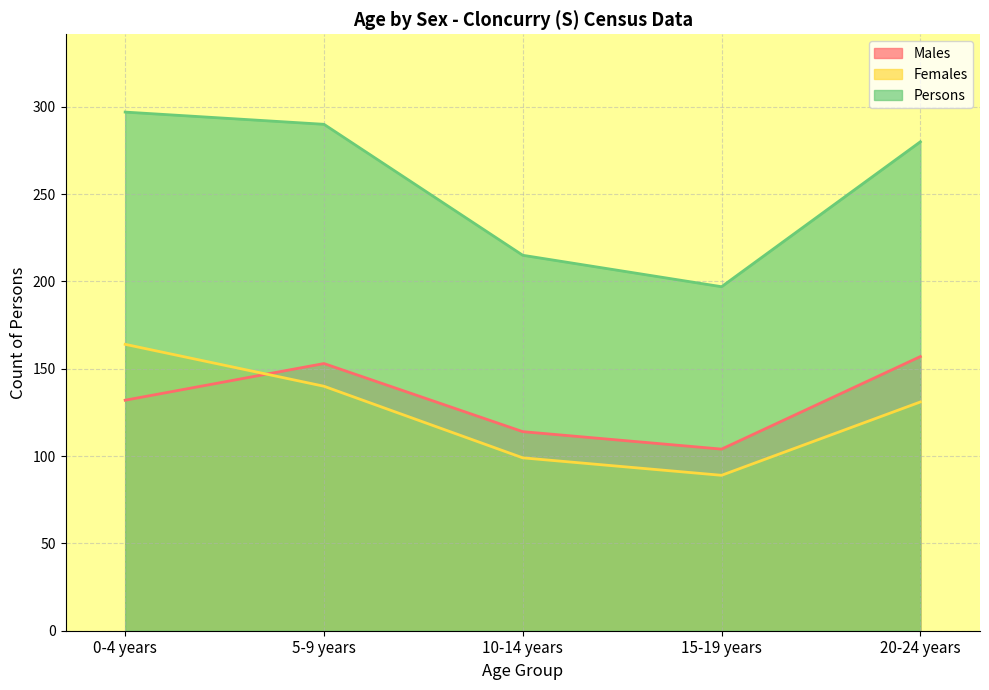

What is the value of the Males point at the 2nd from the left?

153